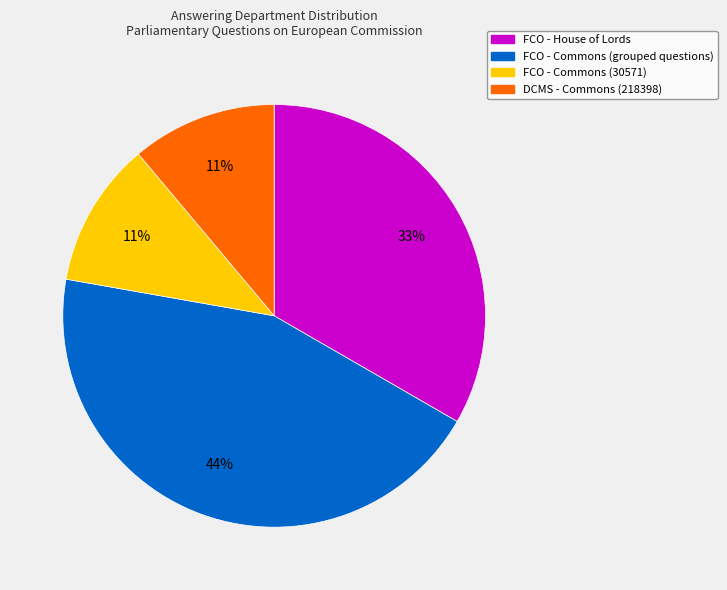

Does any single category account for the majority?

No